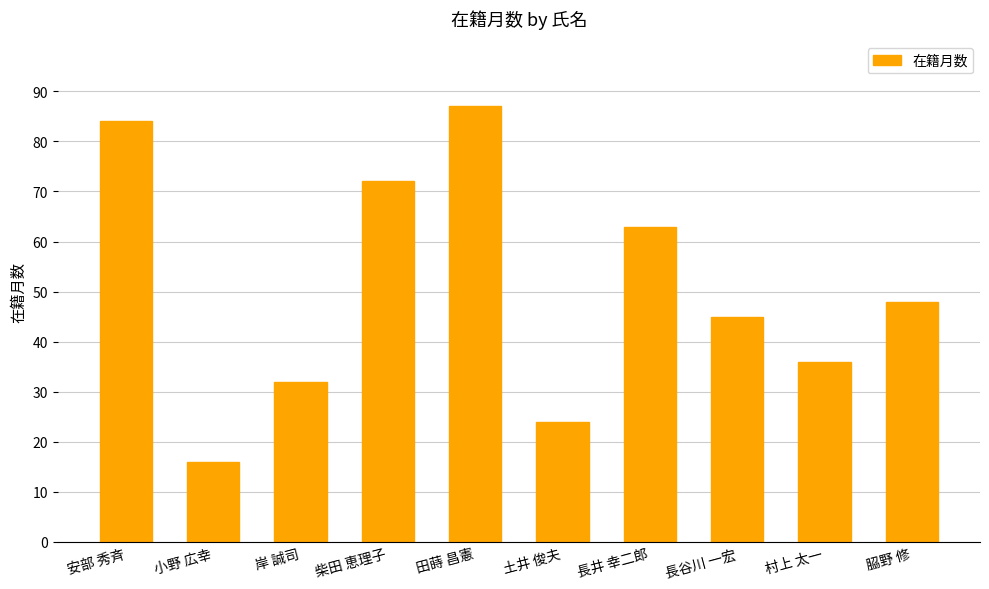

Where is the data nearest to the value 51?

𦚰野 修